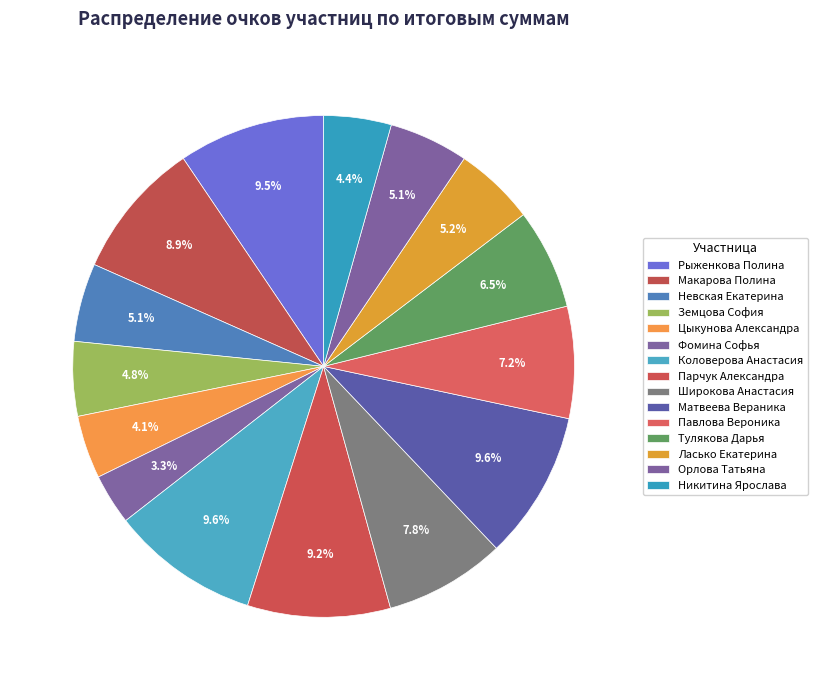

To the nearest percent, what is the difference between the largest and smallest slice percentages?

6%